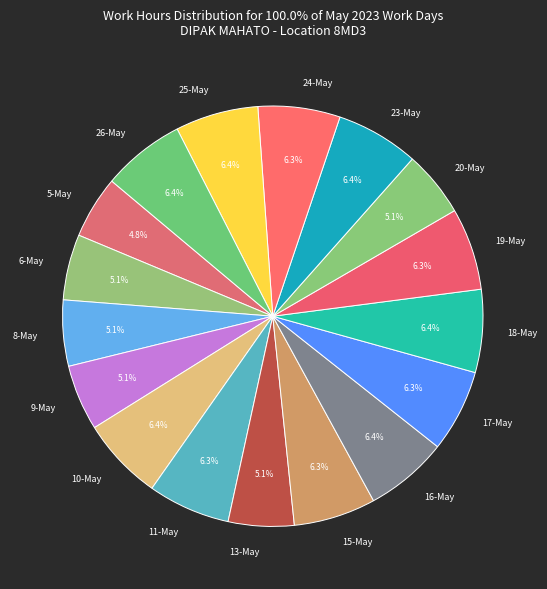

Count the number of slices in the pie.

17